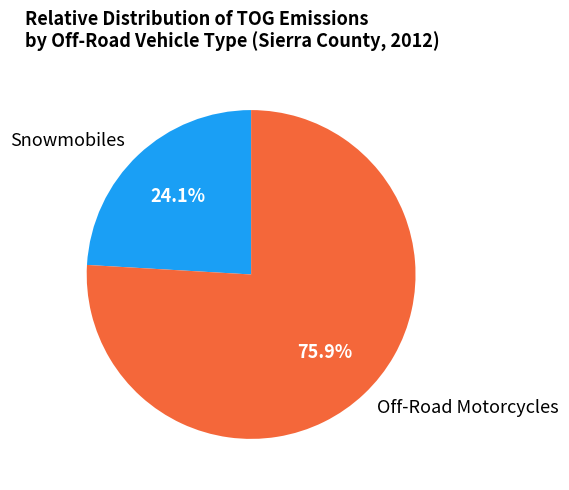

Which slice is the largest?

Off-Road Motorcycles